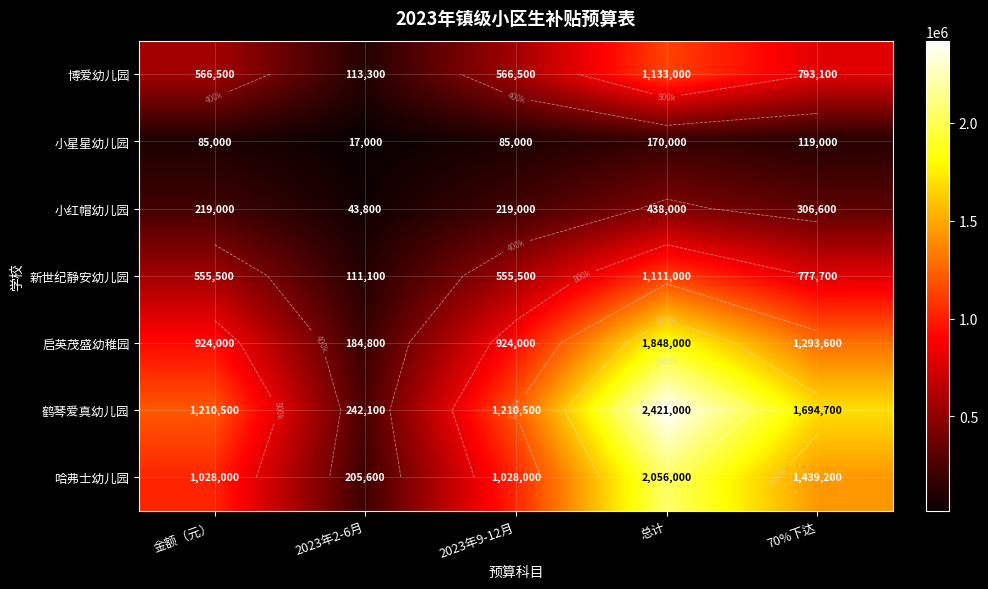

How many data points does each series have?

5